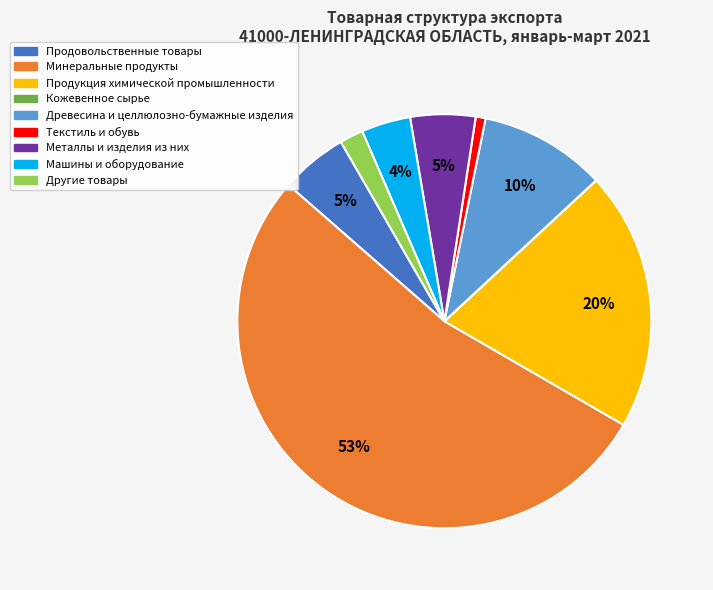

Do Текстиль и обувь and Металлы и изделия из них together represent more than half of the pie?

No